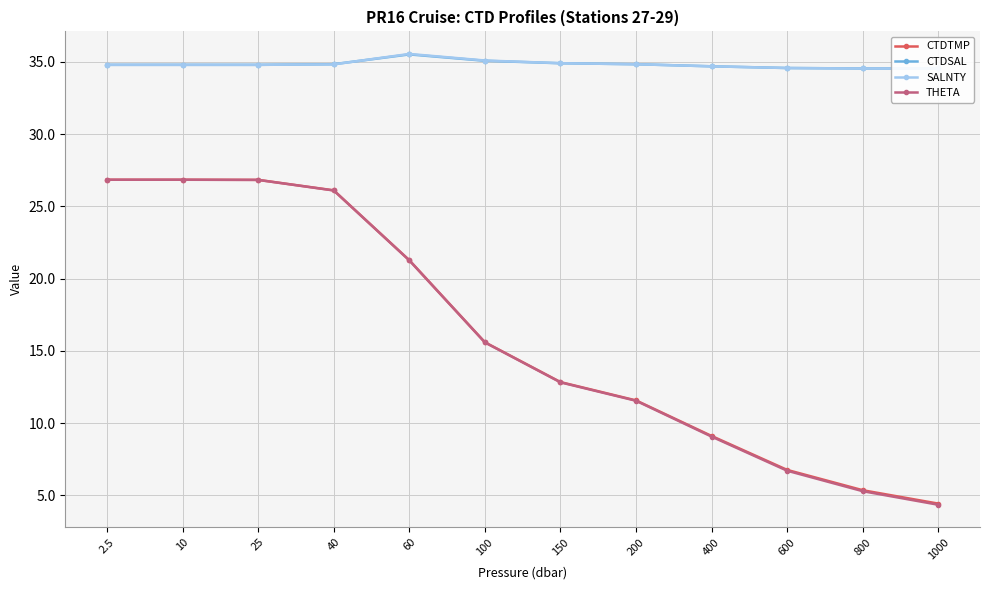

The value of CTDSAL at 400 is 34.7. True or false?

True